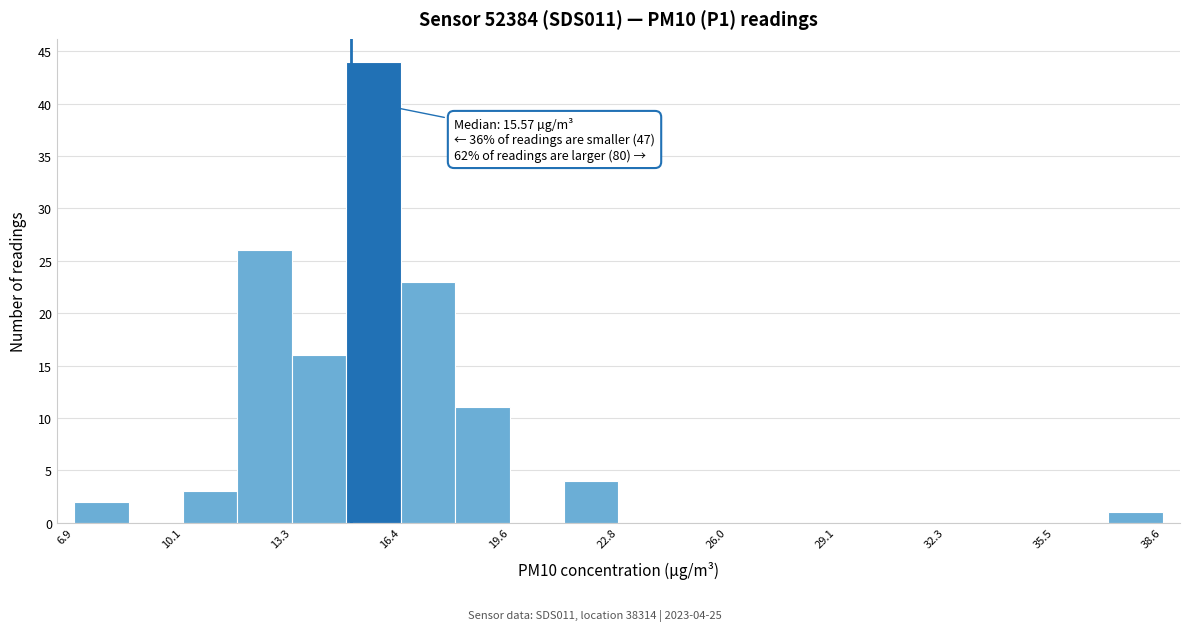

Read against the x-axis, roughly where is the centre of the tallest bar?

15.5